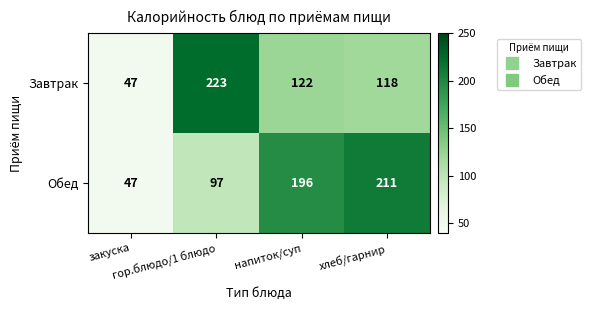

What is the smallest value displayed?

47